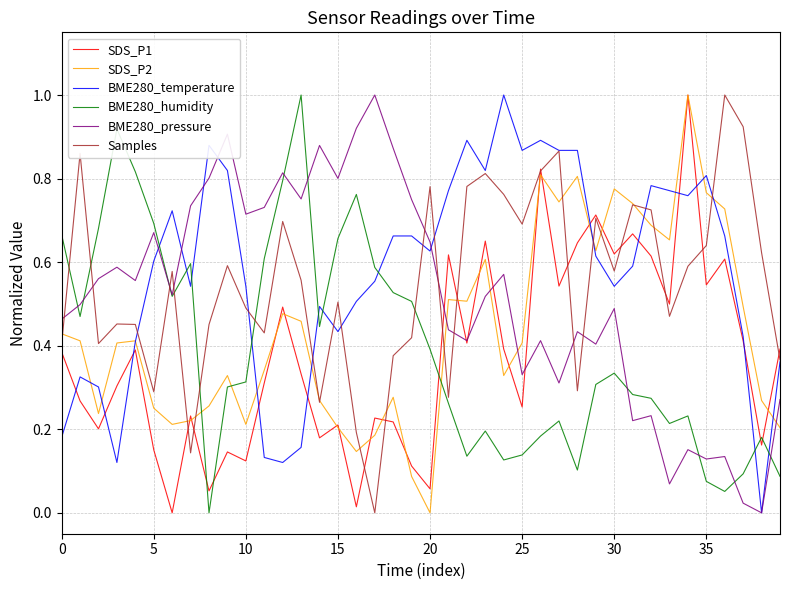

What is the maximum value for Samples?

1.0